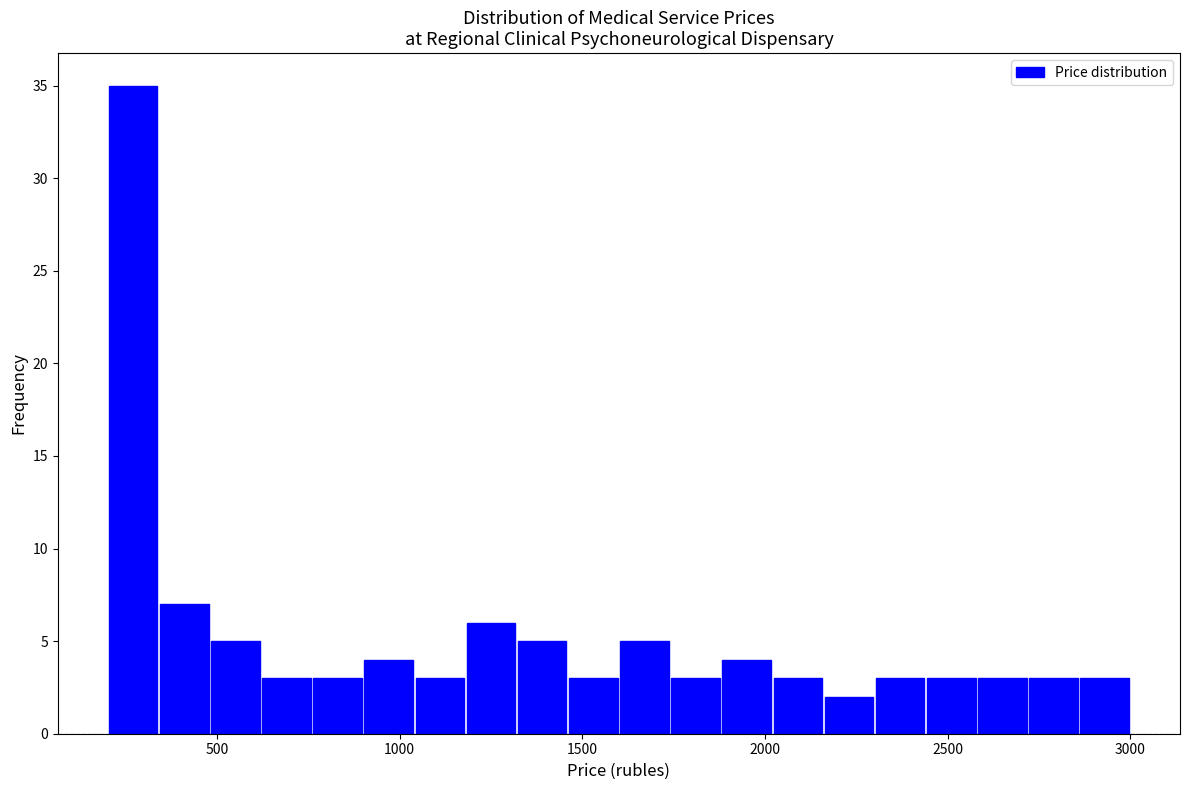

Read against the x-axis, roughly where is the centre of the tallest bar?

250